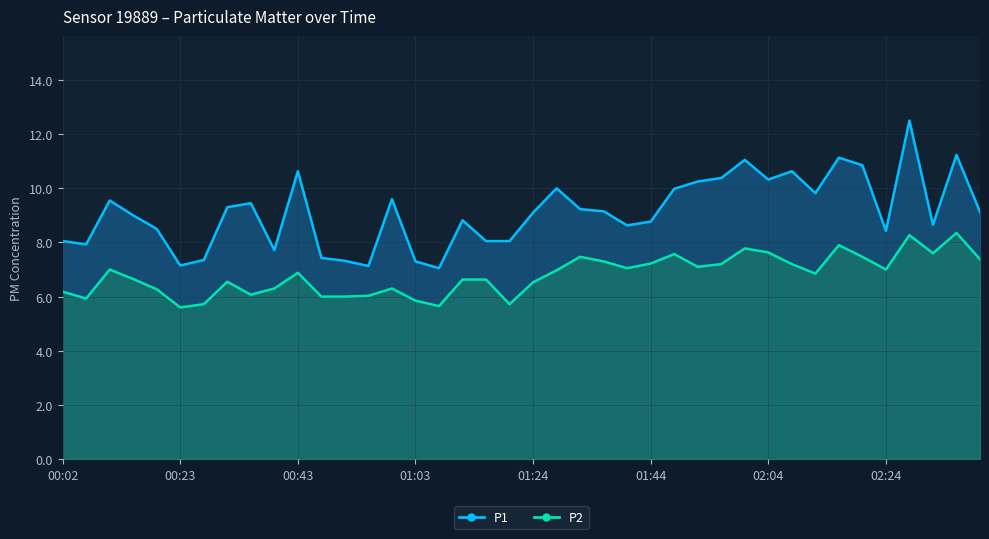

Reading left to right, list all the values displayed in this chart.

P1: 00:02=8.1	00:06=7.9	00:10=9.6	00:15=9.0	00:19=8.5	00:23=7.2	00:27=7.3	00:31=9.3	00:35=9.4	00:39=7.7	00:43=10.6	00:47=7.4	00:51=7.3	00:55=7.1	00:59=9.6	01:03=7.3	01:07=7.0	01:11=8.8	01:16=8.1	01:20=8.1	01:24=9.1	01:28=10.0	01:32=9.2	01:36=9.2	01:40=8.6	01:44=8.8	01:48=10.0	01:52=10.2	01:56=10.4	02:00=11.1	02:04=10.3	02:08=10.6	02:12=9.8	02:16=11.1	02:20=10.8	02:24=8.4	02:28=12.5	02:32=8.7	02:37=11.2	02:41=9.1
P2: 00:02=6.2	00:06=5.9	00:10=7.0	00:15=6.7	00:19=6.3	00:23=5.6	00:27=5.7	00:31=6.5	00:35=6.1	00:39=6.3	00:43=6.9	00:47=6.0	00:51=6.0	00:55=6.0	00:59=6.3	01:03=5.8	01:07=5.7	01:11=6.6	01:16=6.6	01:20=5.7	01:24=6.5	01:28=7.0	01:32=7.5	01:36=7.3	01:40=7.0	01:44=7.2	01:48=7.6	01:52=7.1	01:56=7.2	02:00=7.8	02:04=7.6	02:08=7.2	02:12=6.8	02:16=7.9	02:20=7.5	02:24=7.0	02:28=8.3	02:32=7.6	02:37=8.3	02:41=7.4